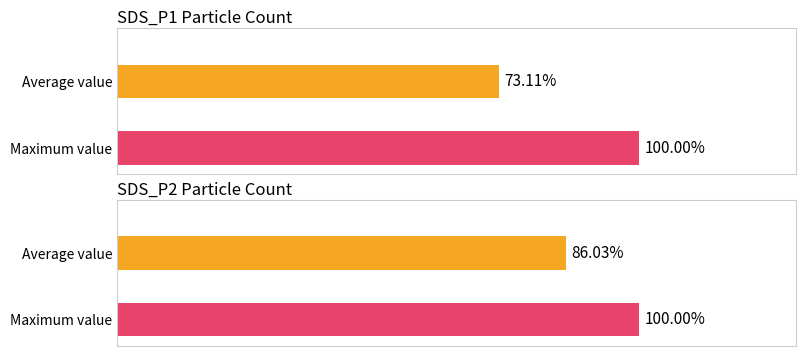

How many bars are there in each group?

2